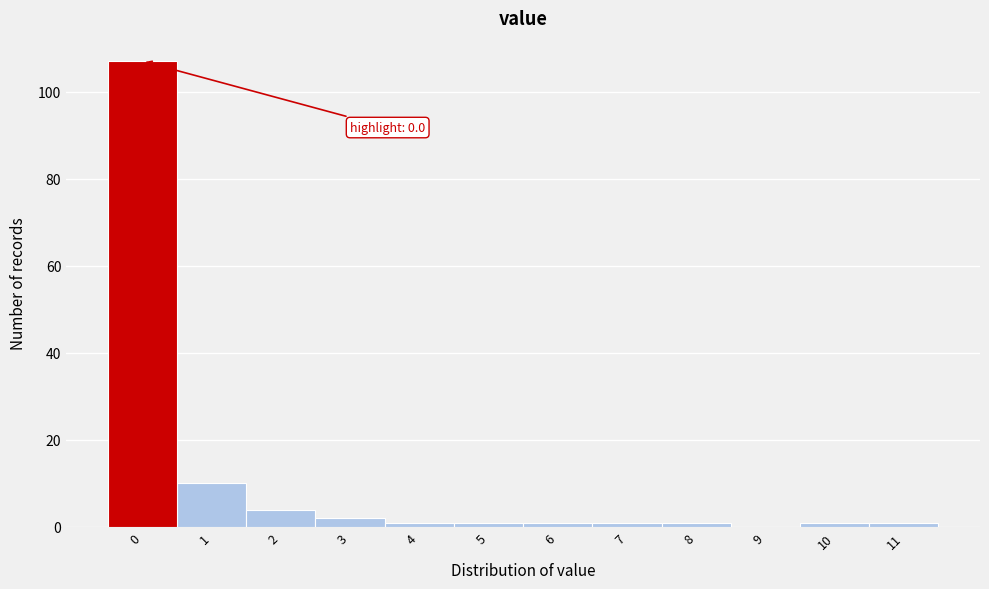

Reading left to right, extract all data points from this chart.

0=107	1=10	2=4	3=2	4=1	5=1	6=1	7=1	8=1	9=0	10=1	11=1